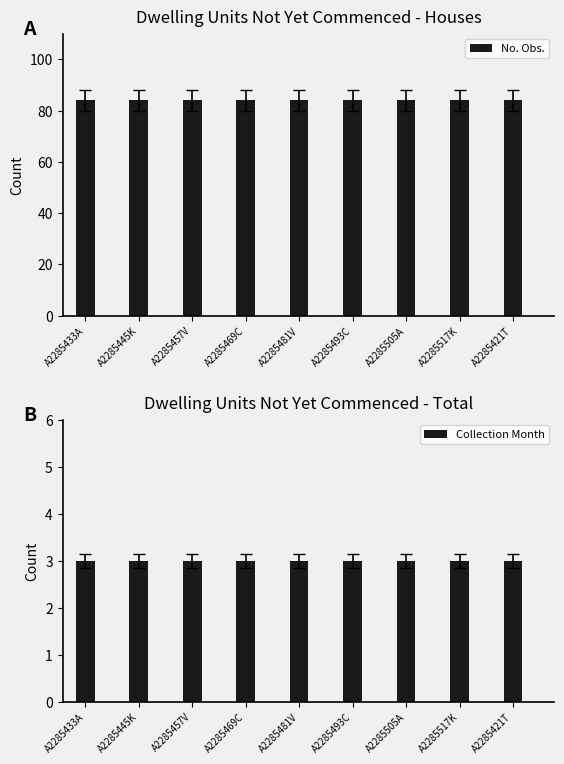

What are all the series names shown in the legend?

No. Obs., Collection Month